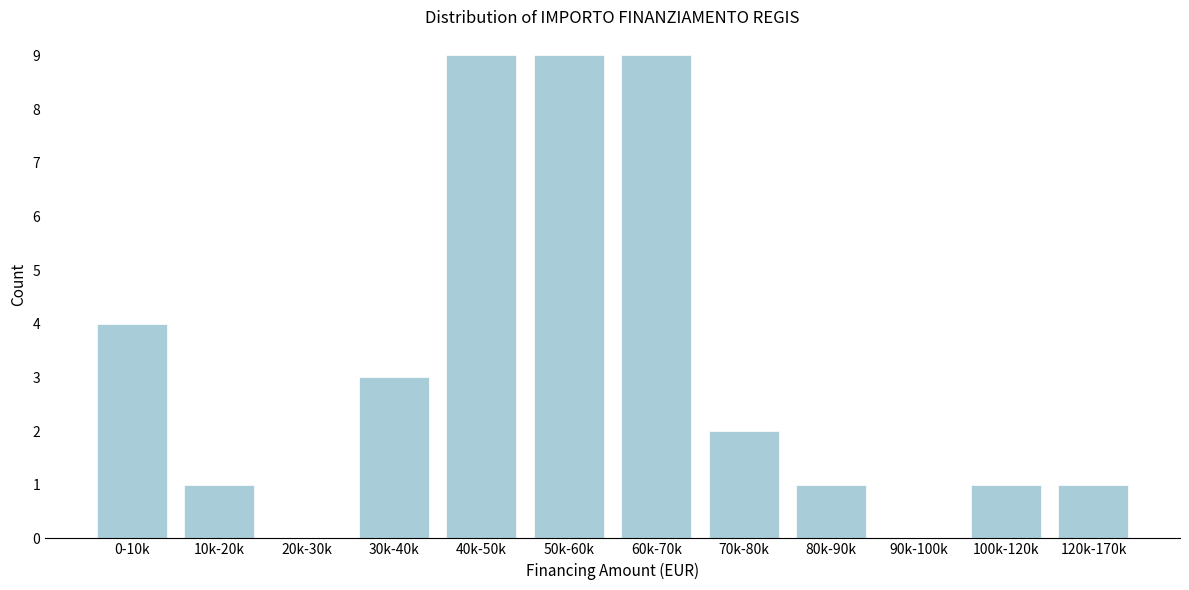

Reading left to right, list all the values displayed in this chart.

0-10k=4	10k-20k=1	20k-30k=0	30k-40k=3	40k-50k=9	50k-60k=9	60k-70k=9	70k-80k=2	80k-90k=1	90k-100k=0	100k-120k=1	120k-170k=1